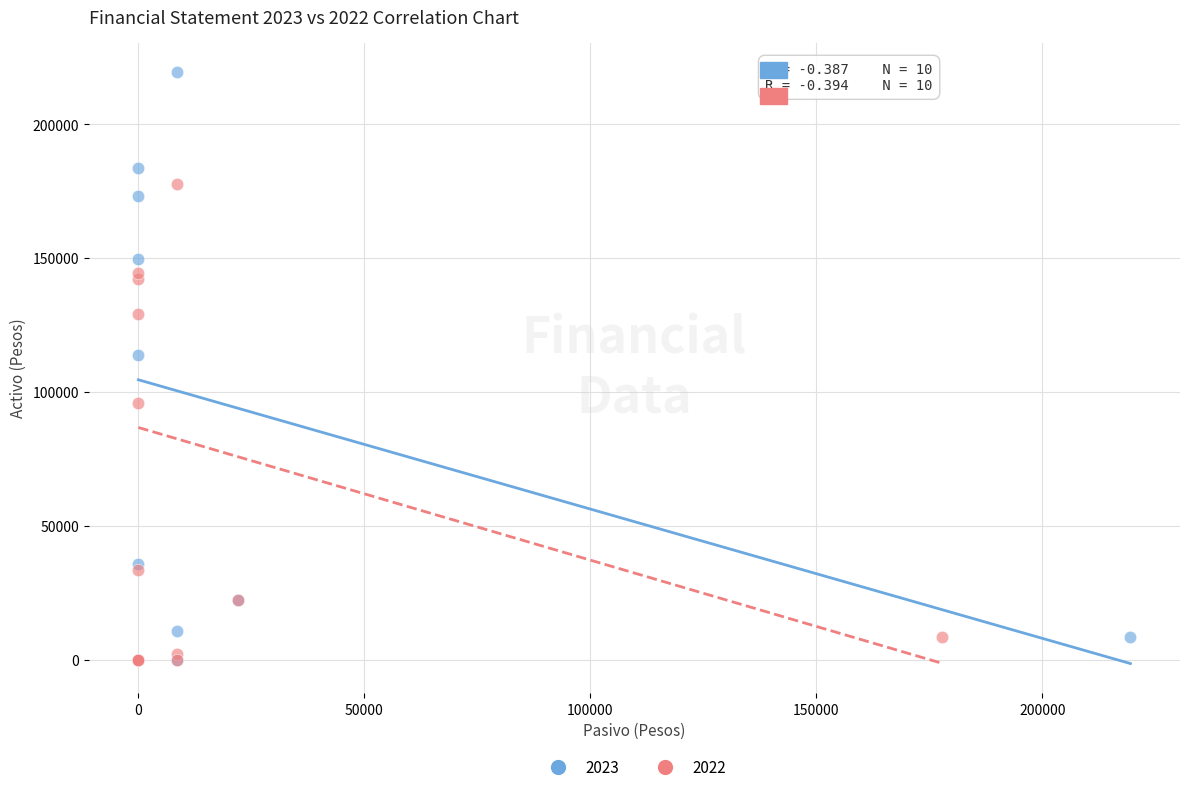

Which series contains the highest Y value?

2023